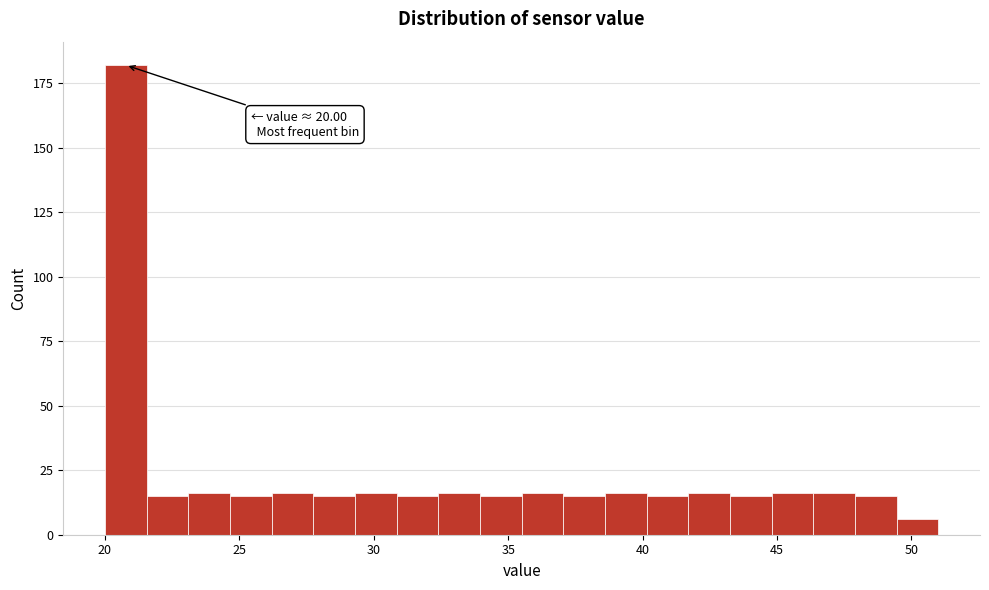

Around what value on the x-axis is the tallest bar? Give the approximate position of its centre, as read against the axis.

21.0